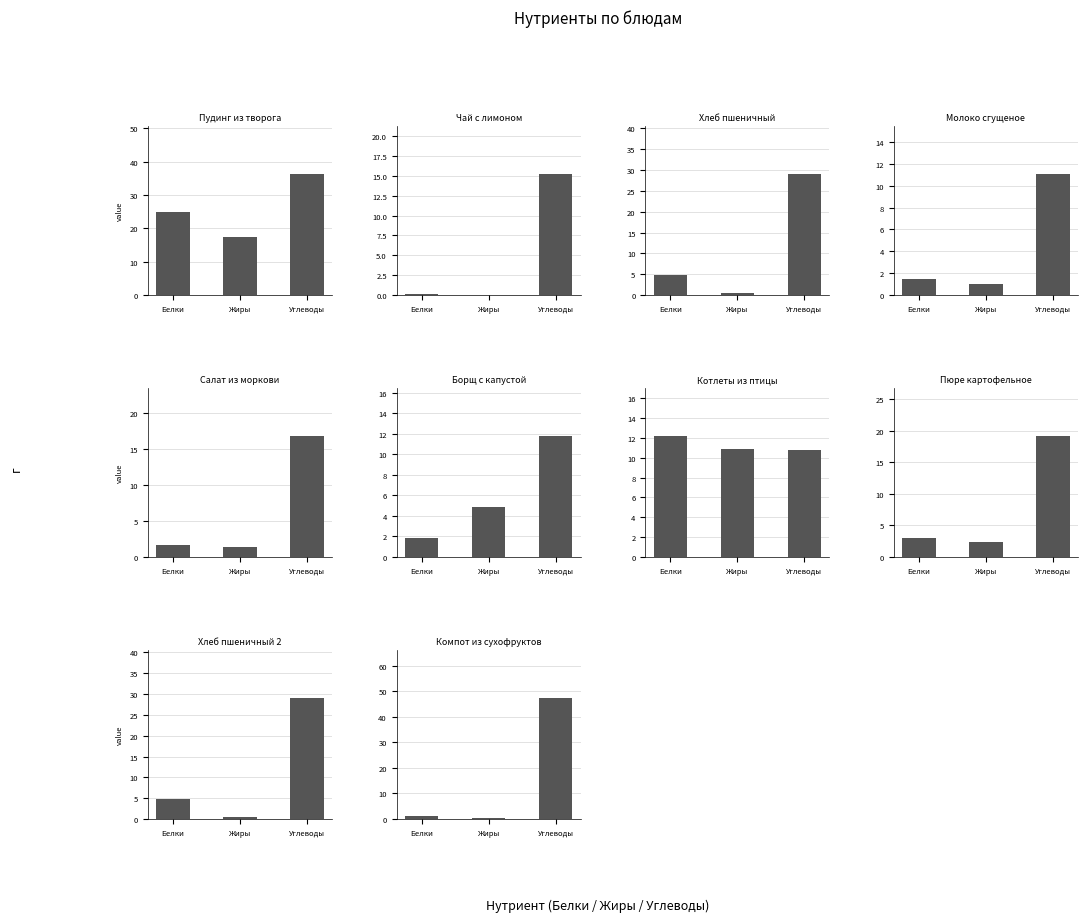

True or false: Жиры has a value of 0.9 at Хлеб пшеничный.

False